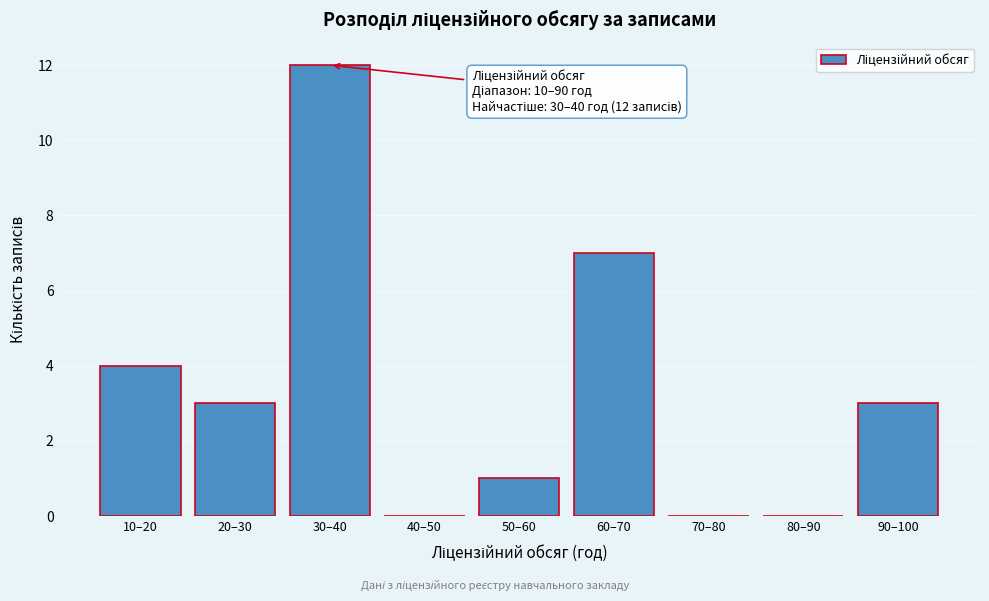

Reading left to right, transcribe all the data shown in this chart.

10–20=4	20–30=3	30–40=12	40–50=0	50–60=1	60–70=7	70–80=0	80–90=0	90–100=3